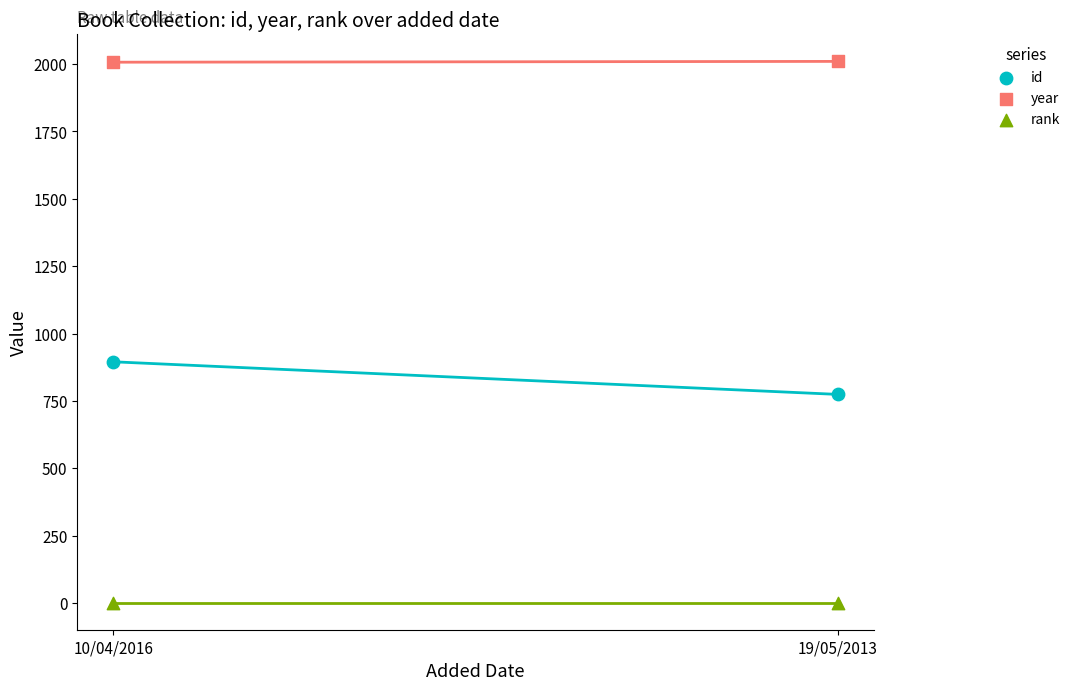

Across all series, what Y value is closest to 1005?

895